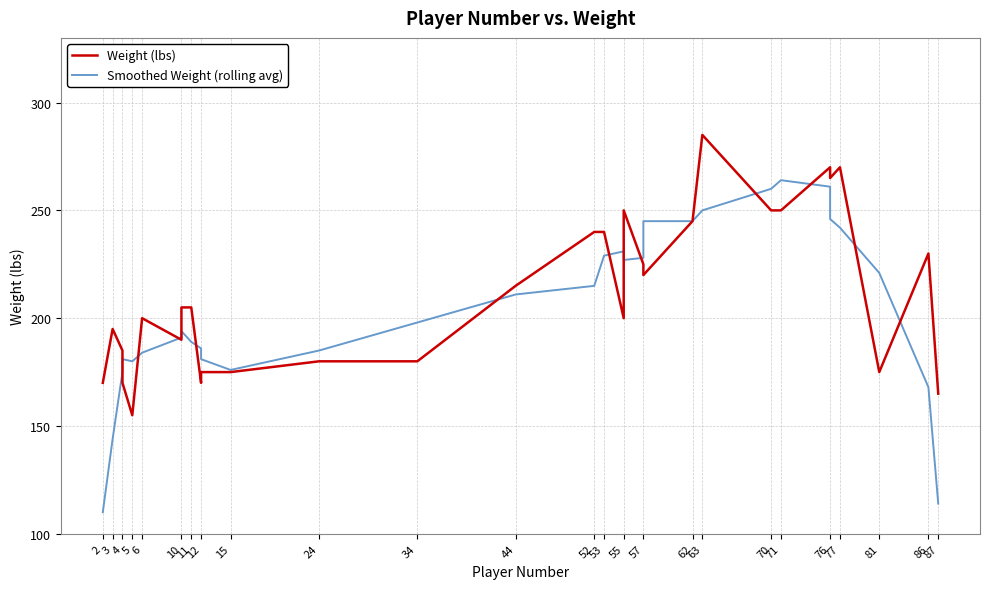

What is the difference between the maximum and minimum values in the Smoothed Weight (rolling avg) series?

154